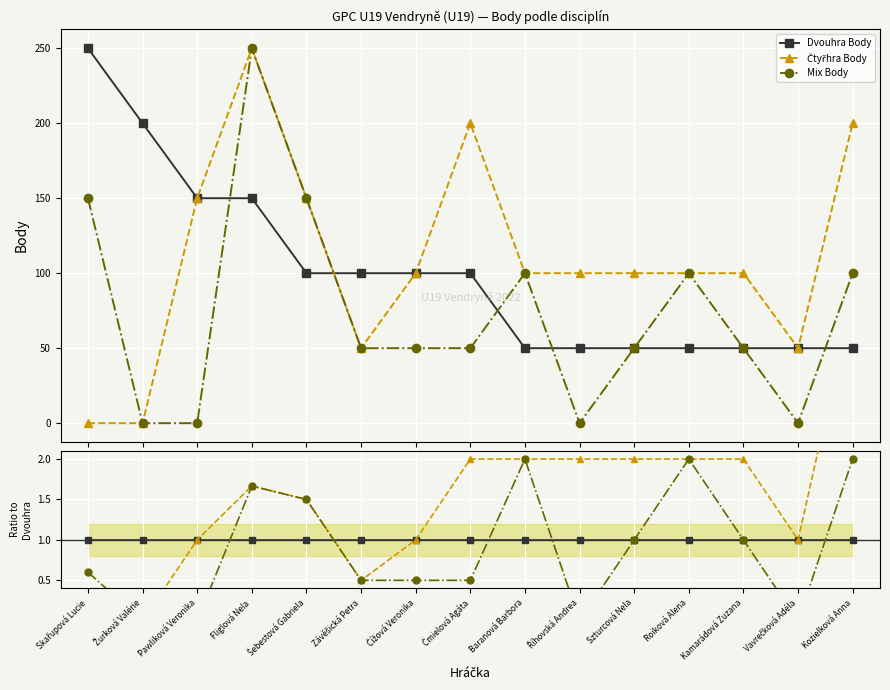

Reading left to right, list all the values displayed in this chart.

Dvouhra Body: 1.0	1.0	1.0	1.0	1.0	1.0	1.0	1.0	1.0	1.0	1.0	1.0	1.0	1.0	1.0
Čtyřhra Body: 0.0	0.0	1.0	1.7	1.5	0.5	1.0	2.0	2.0	2.0	2.0	2.0	2.0	1.0	4.0
Mix Body: 0.6	0.0	0.0	1.7	1.5	0.5	0.5	0.5	2.0	0.0	1.0	2.0	1.0	0.0	2.0